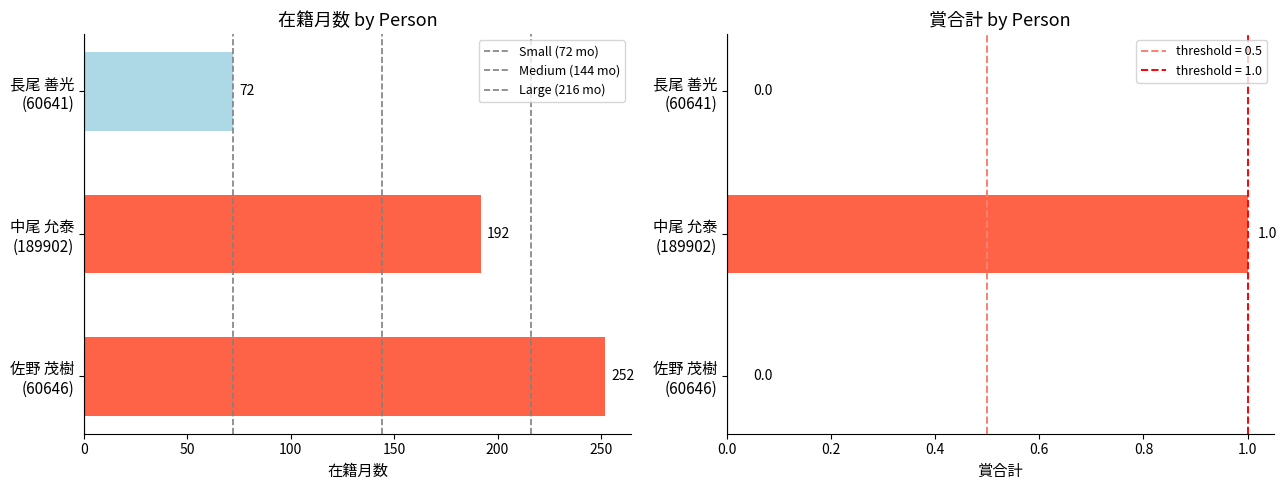

True or false: 賞合計 has a value of 1 at 中尾 允泰 (189902).

False